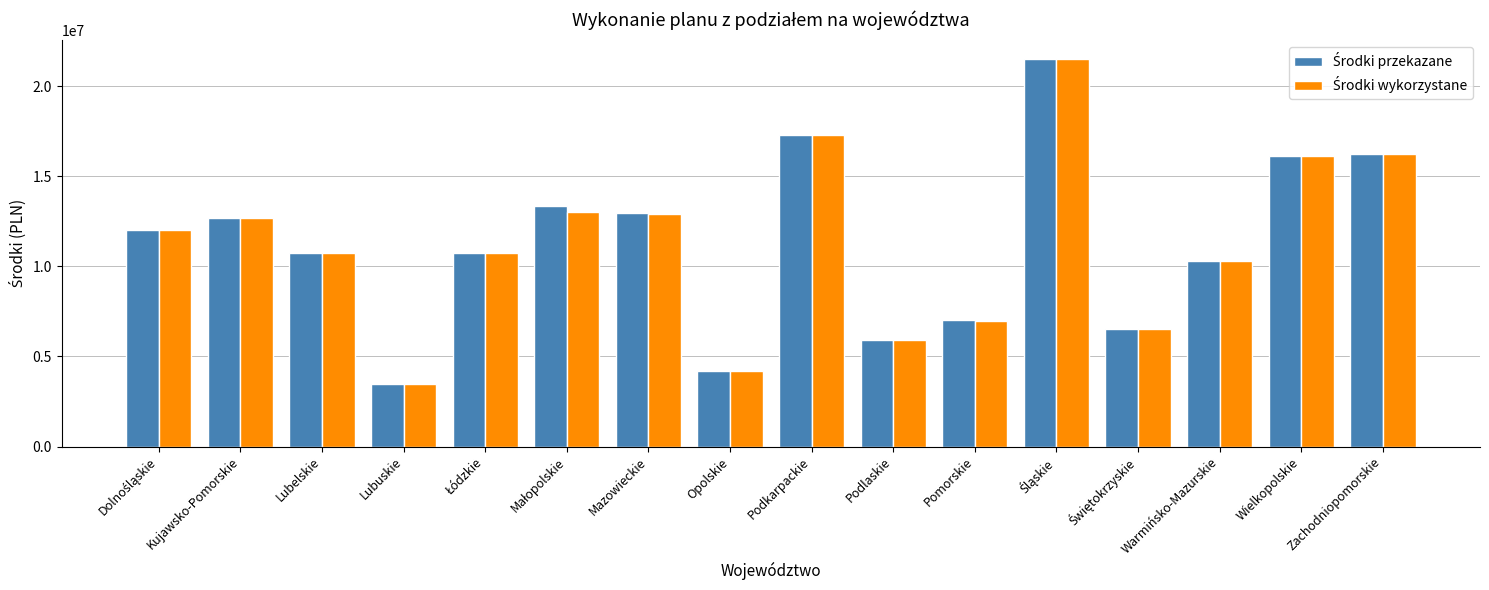

What is the minimum value shown in the chart?

3450312.8